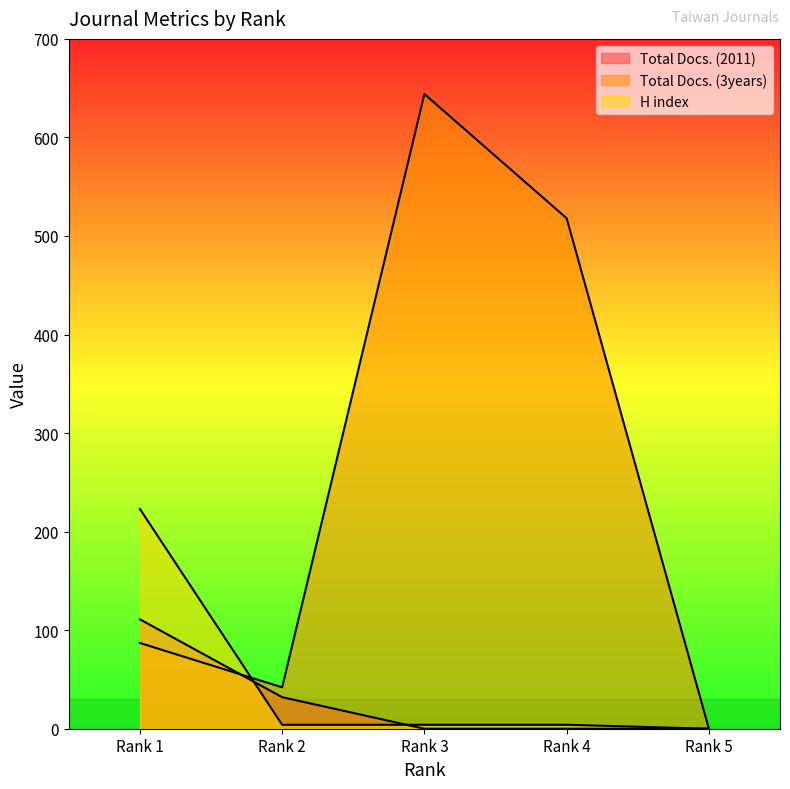

What is the maximum value for Total Docs. (2011)?

111